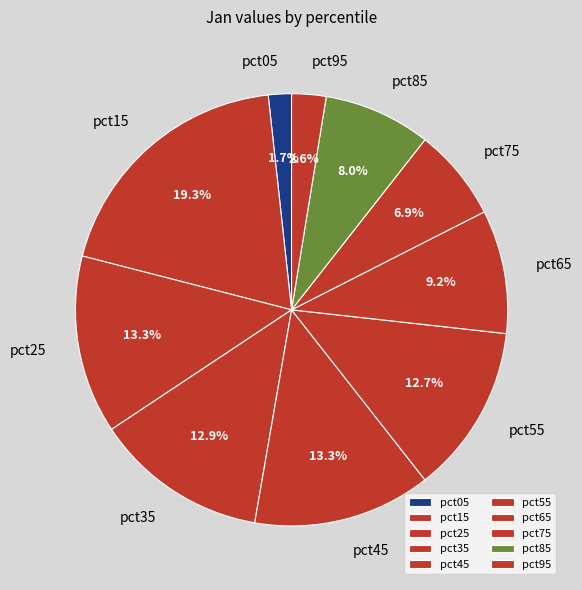

To the nearest percent, what percentage of the pie is pct75?

7%